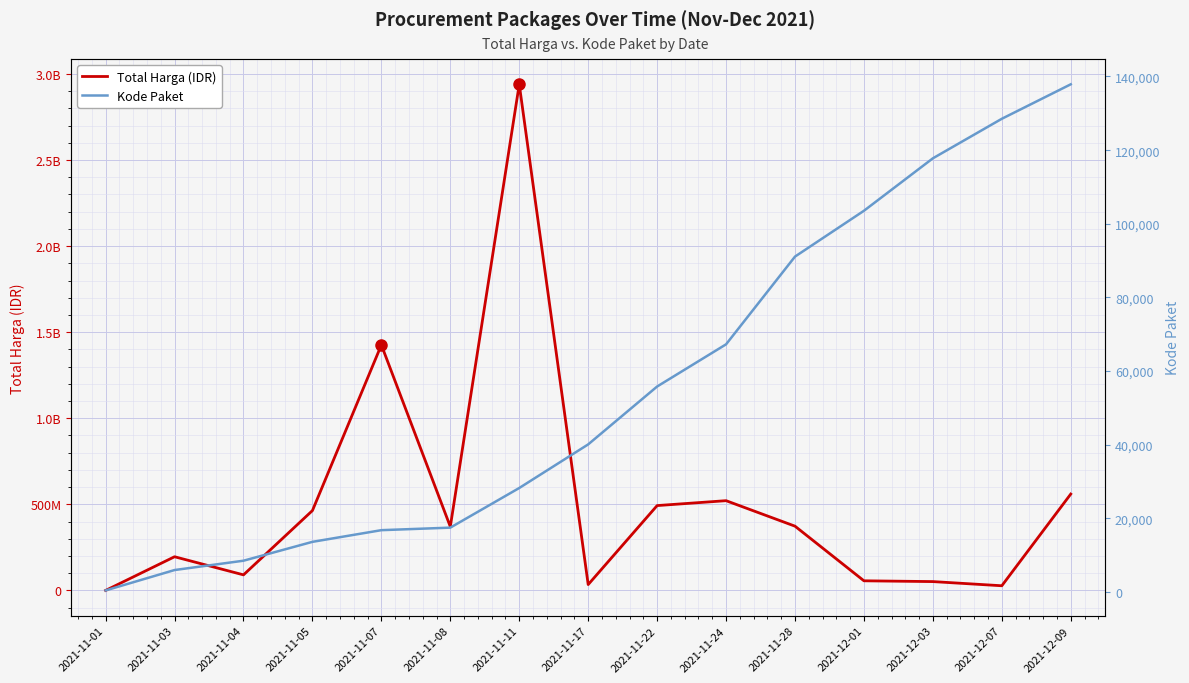

How many data points in Total Harga (IDR) are above 370566300?

7